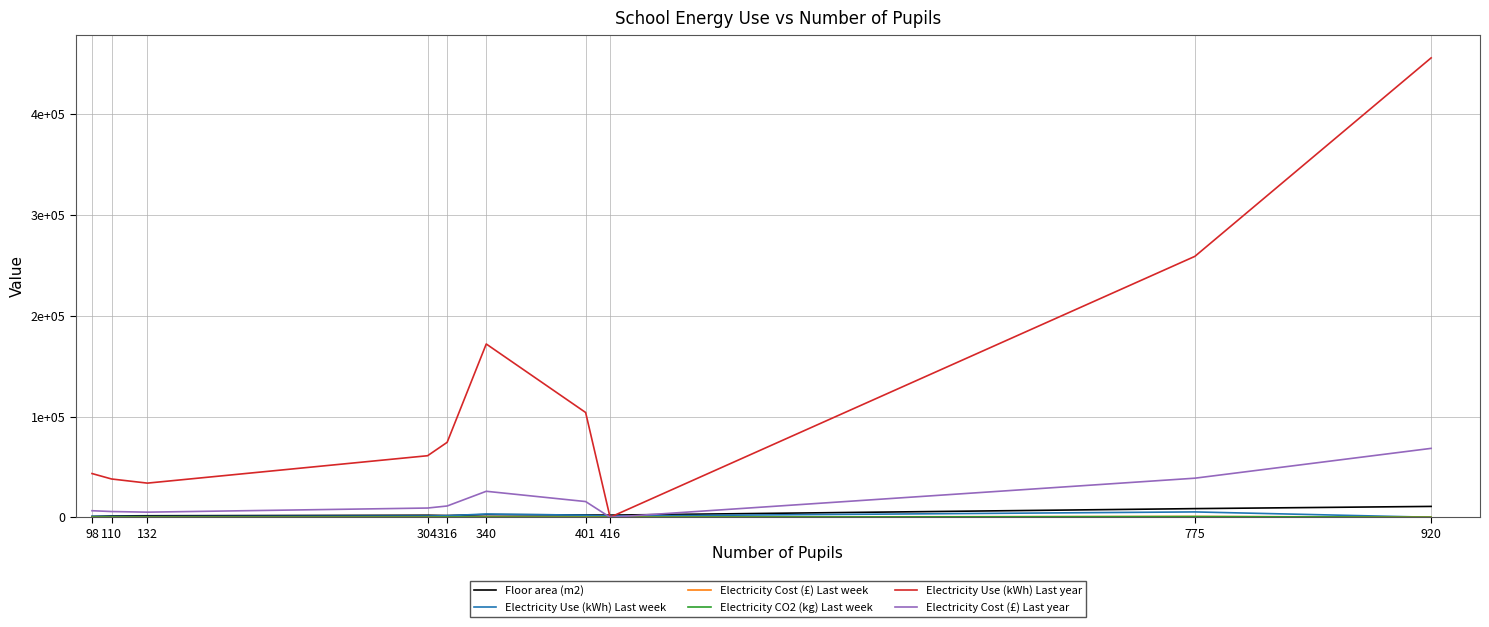

How many values in the Electricity Cost (£) Last week series exceed 191?

4